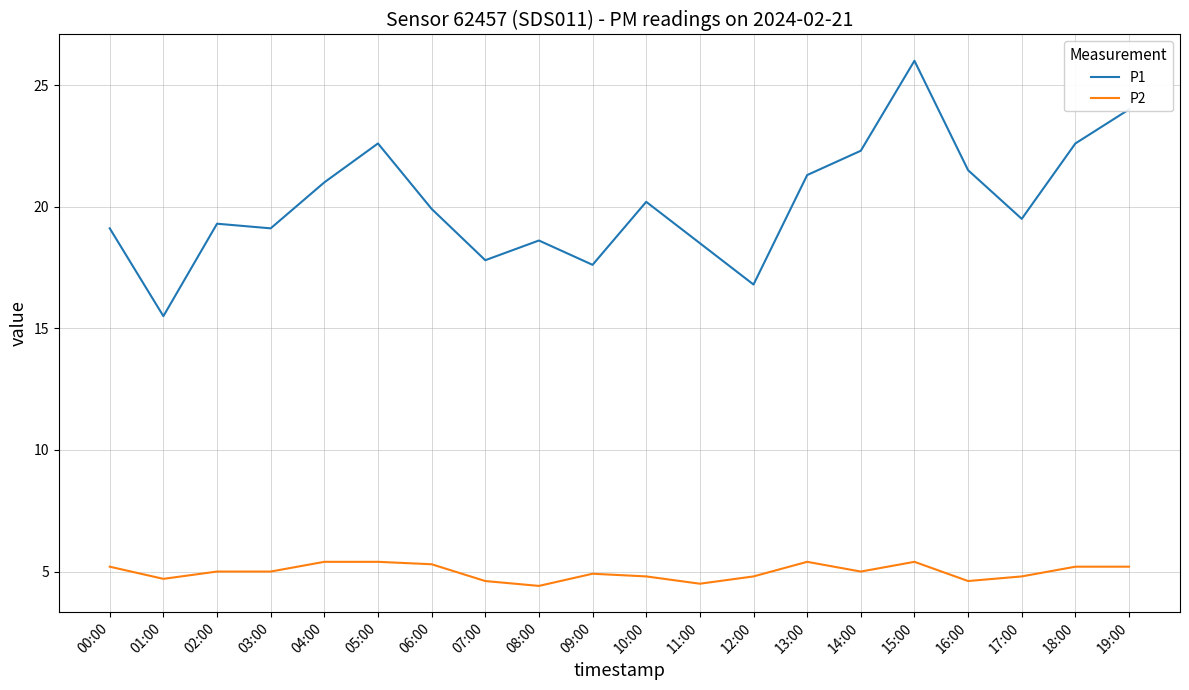

What is the greatest value displayed?

26.0